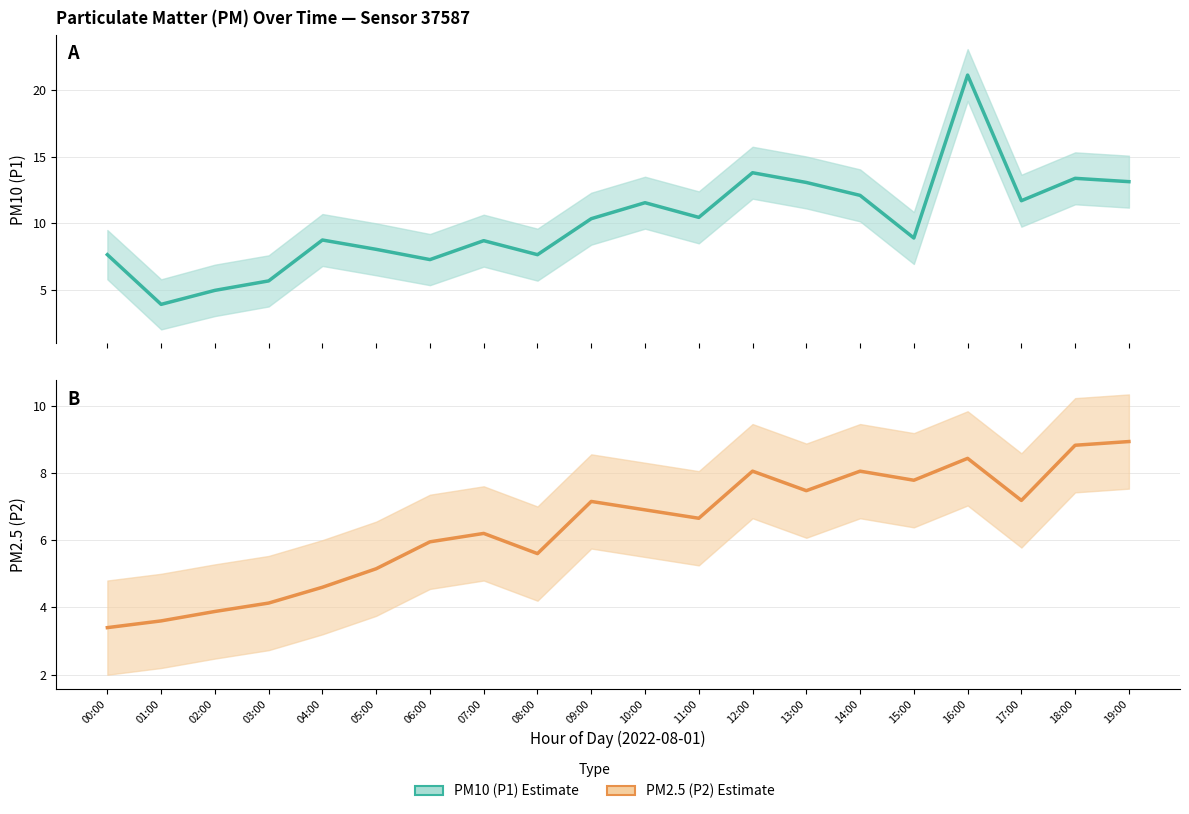

Between 07:00 and 04:00, which is larger?

04:00